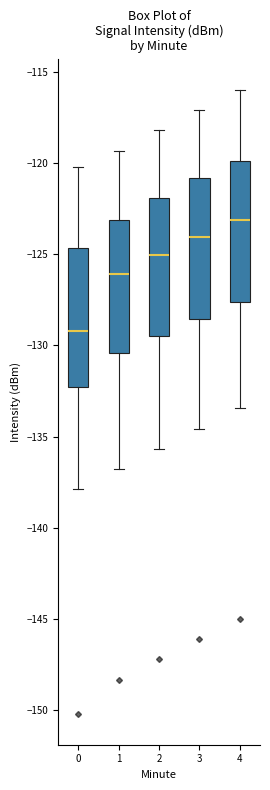

Reading left to right, transcribe this box plot: for each box, give where its median line is, the range the box spans, and where its two whiskers end, as read against the y-axis. The values are not printed on the chart, so give them approximately, as read against the axis.

0: median -129.0, box -132.5 to -124.5, whiskers -138.0 to -120.0
1: median -126.0, box -130.5 to -123.0, whiskers -137.0 to -119.5
2: median -125.0, box -129.5 to -122.0, whiskers -135.5 to -118.0
3: median -124.0, box -128.5 to -121.0, whiskers -134.5 to -117.0
4: median -123.0, box -127.5 to -120.0, whiskers -133.5 to -116.0